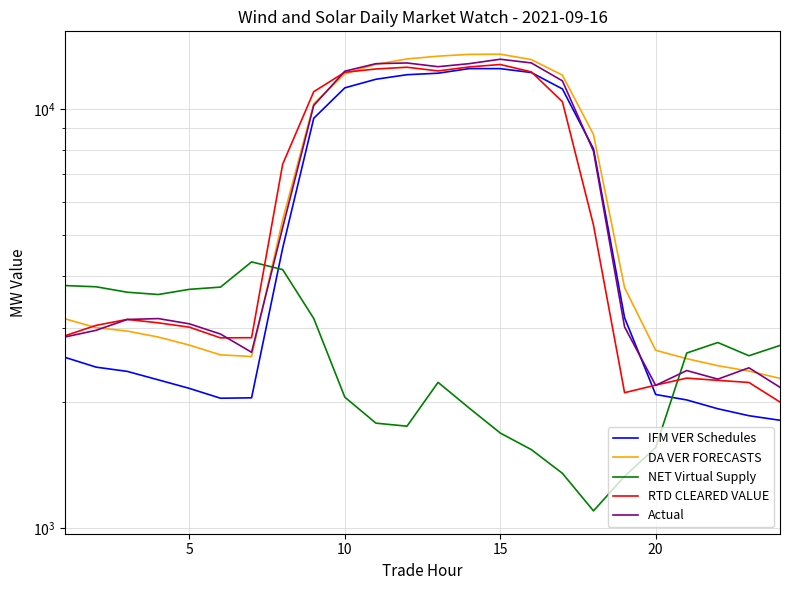

True or false: NET Virtual Supply and RTD CLEARED VALUE intersect in this chart.

True